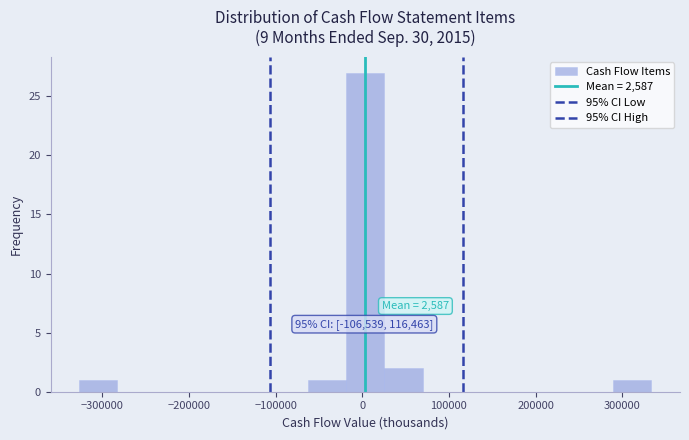

Over which range of the x-axis is the bar tallest?

-20000 to 30000